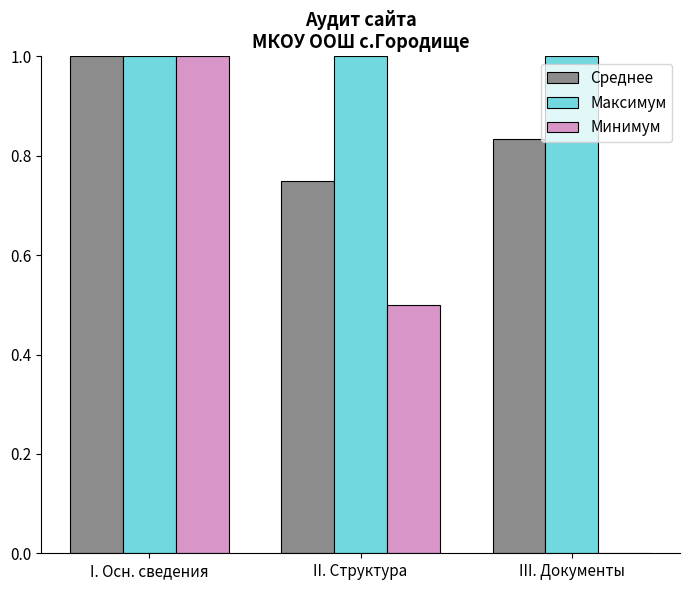

Is the value of Среднее at III. Документы greater than the value of Минимум at III. Документы?

Yes